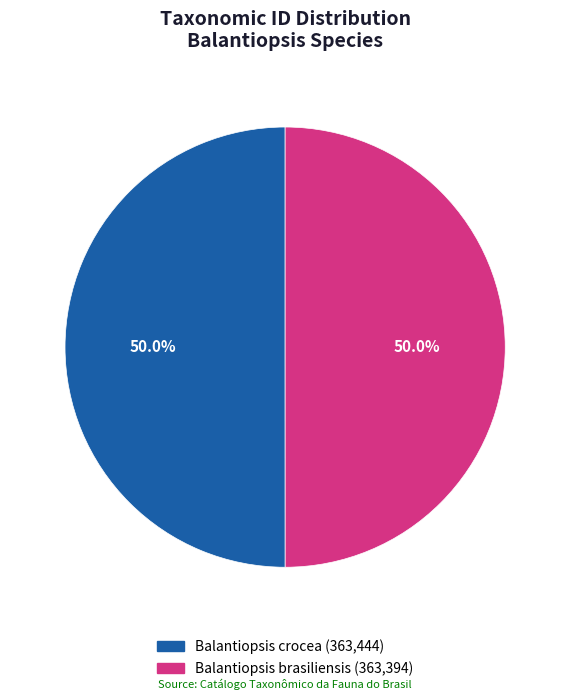

What is the ratio of the value at Balantiopsis crocea to the value at Balantiopsis brasiliensis?

1.0